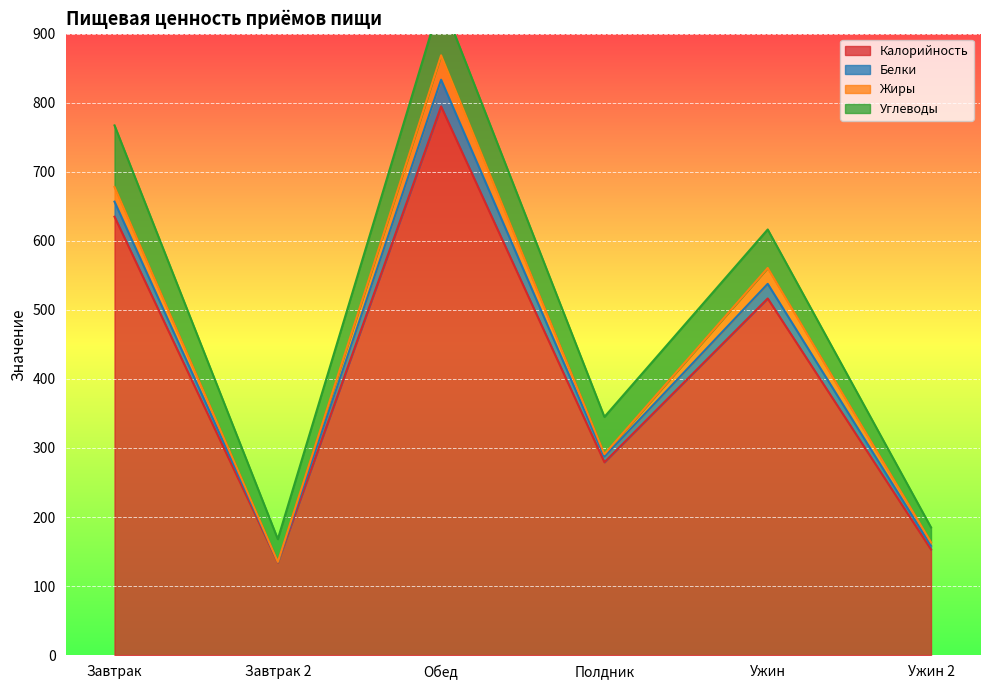

Rank the series by their maximum value, from highest to lowest.

Калорийность, Углеводы, Белки, Жиры